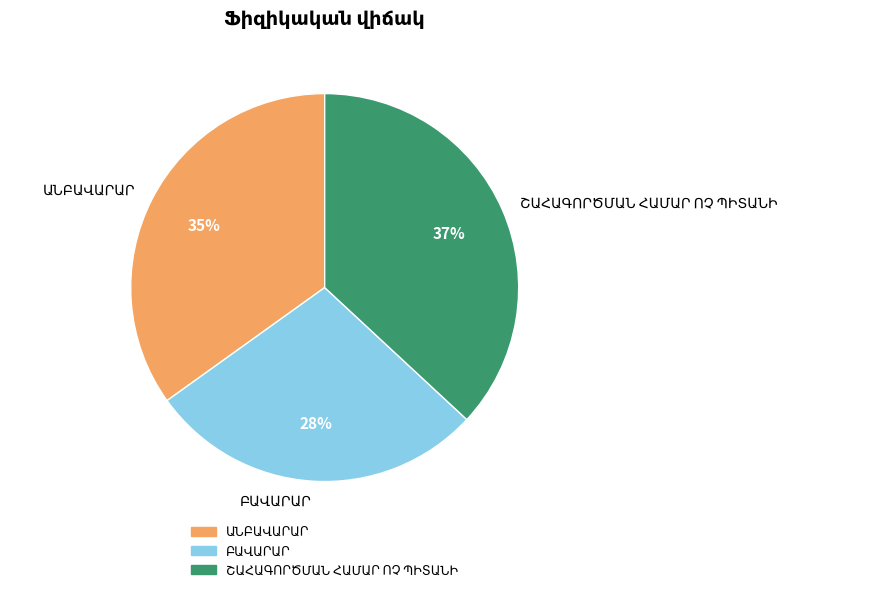

To the nearest percent, what is the difference between the largest and smallest slice percentages?

9%